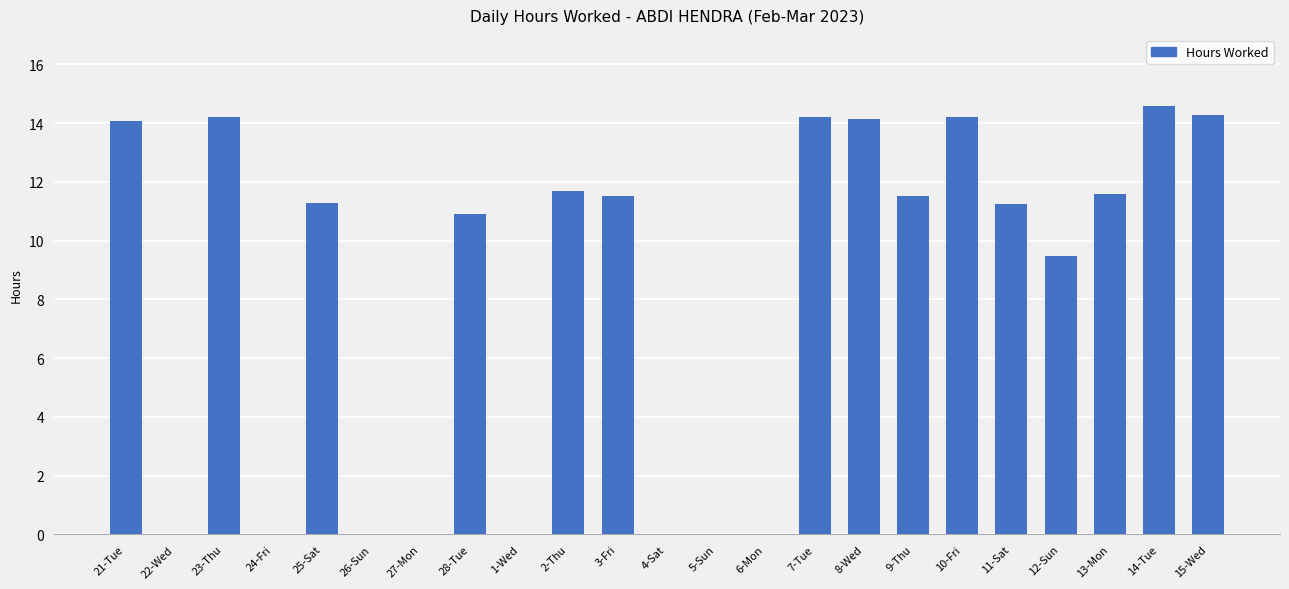

The chart shows a value of -9.6 at 1-Wed. True or false?

False